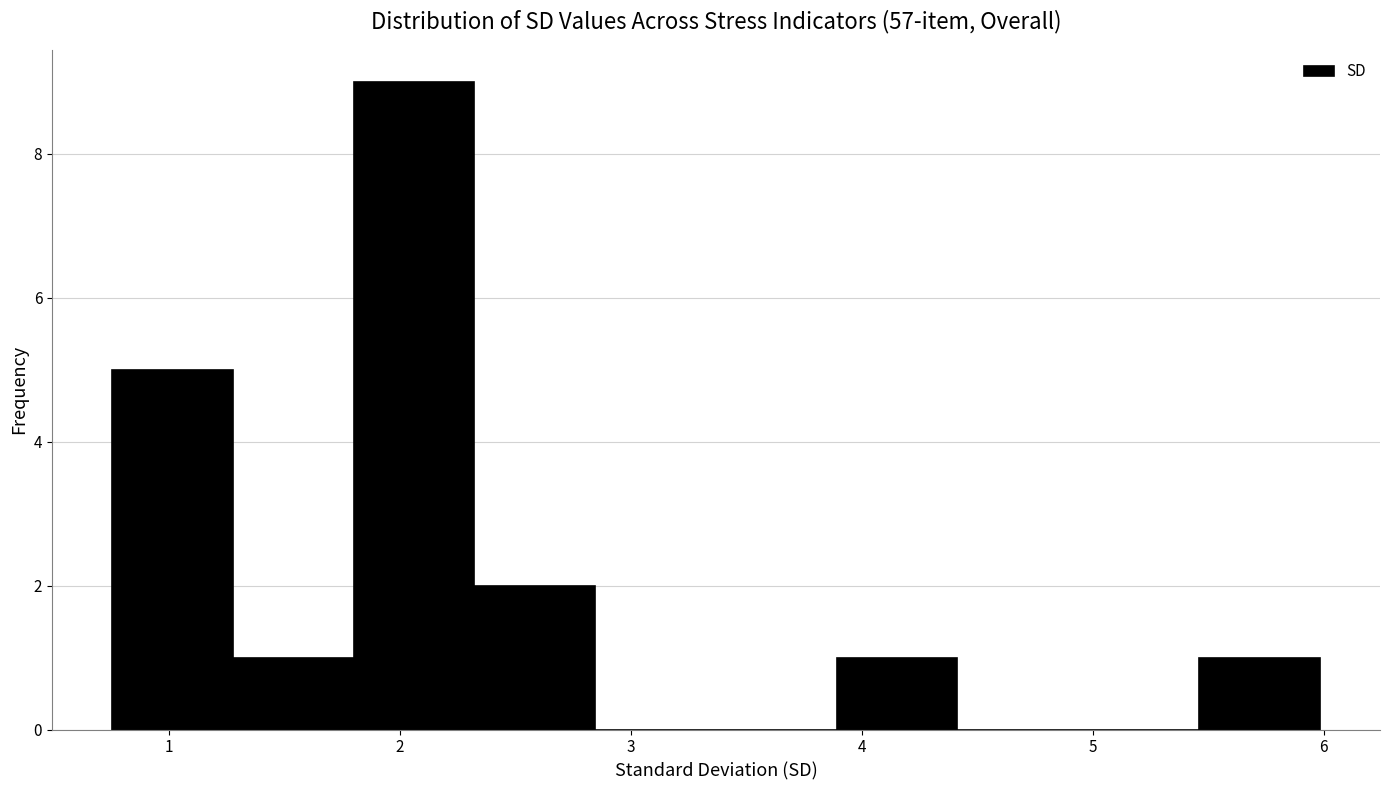

Reading left to right, list every bar in this chart as the range it spans on the x-axis followed by its height. Neither the bar edges nor the heights are printed on the chart, so give them approximately, as read against the axes.

0.8 to 1.3: 5
1.3 to 1.8: 1
1.8 to 2.3: 9
2.3 to 2.8: 2
2.8 to 3.4: 0
3.4 to 3.9: 0
3.9 to 4.4: 1
4.4 to 4.9: 0
4.9 to 5.5: 0
5.5 to 6.0: 1